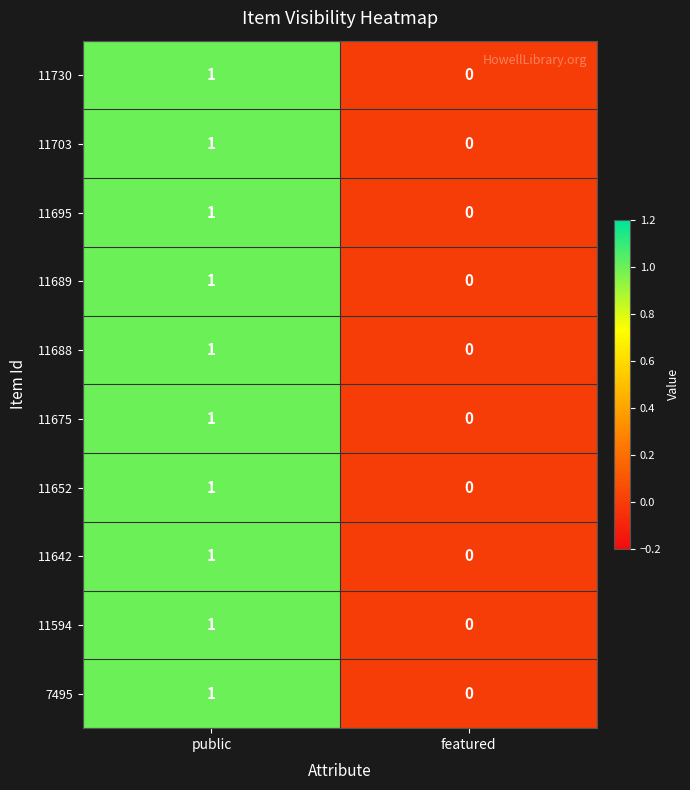

Count the number of data series in this chart.

10